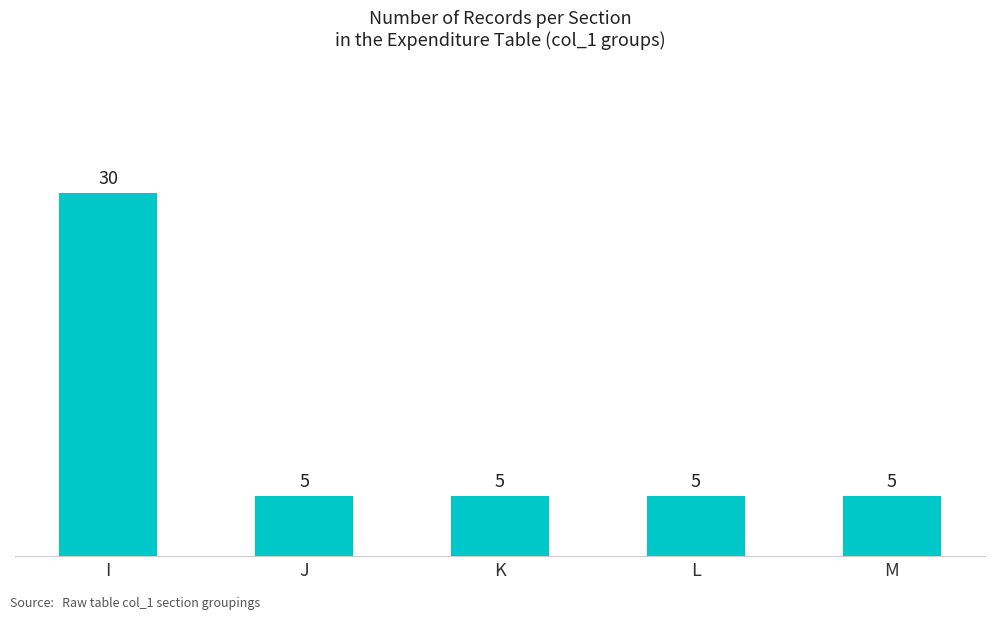

What is the value of the 5th bar from the left?

5